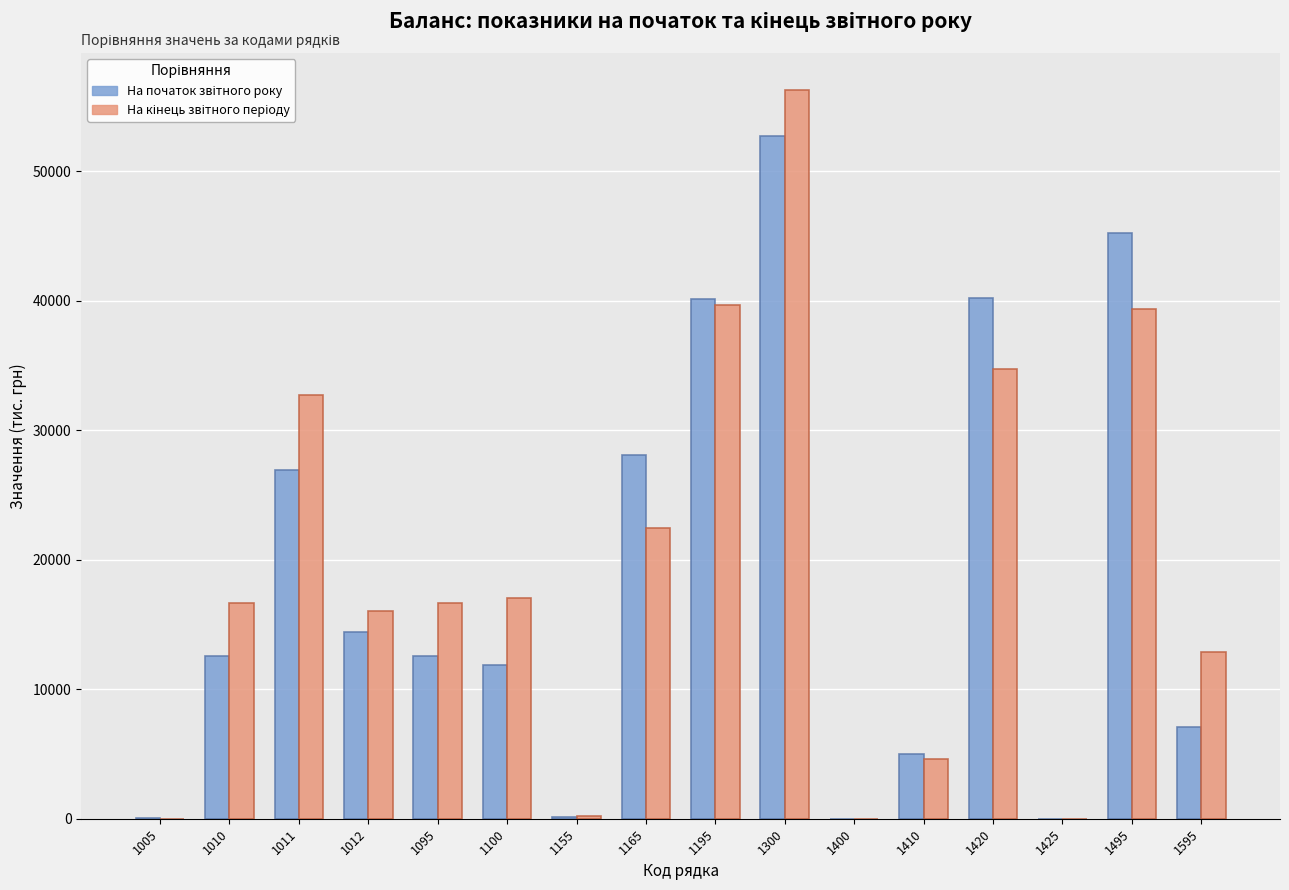

What is the greatest value displayed?

56307.2